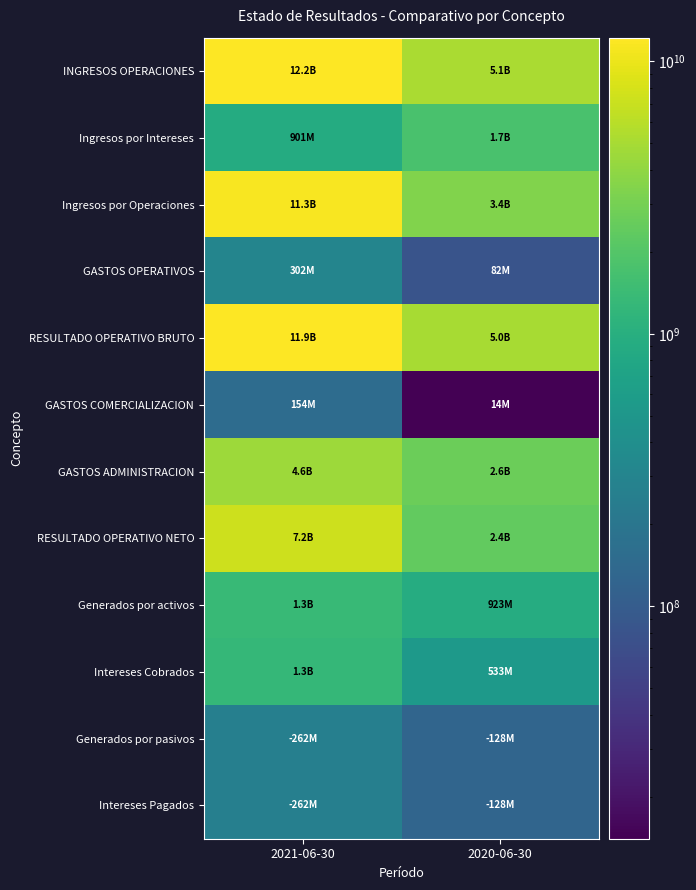

Which series has the largest total across all categories?

INGRESOS OPERACIONES